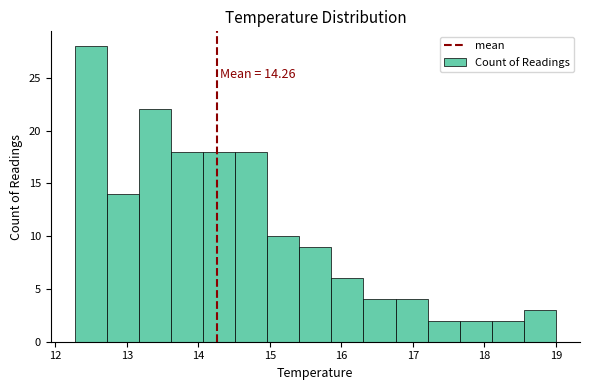

Which range on the x-axis has the tallest bar?

12.3 to 12.7